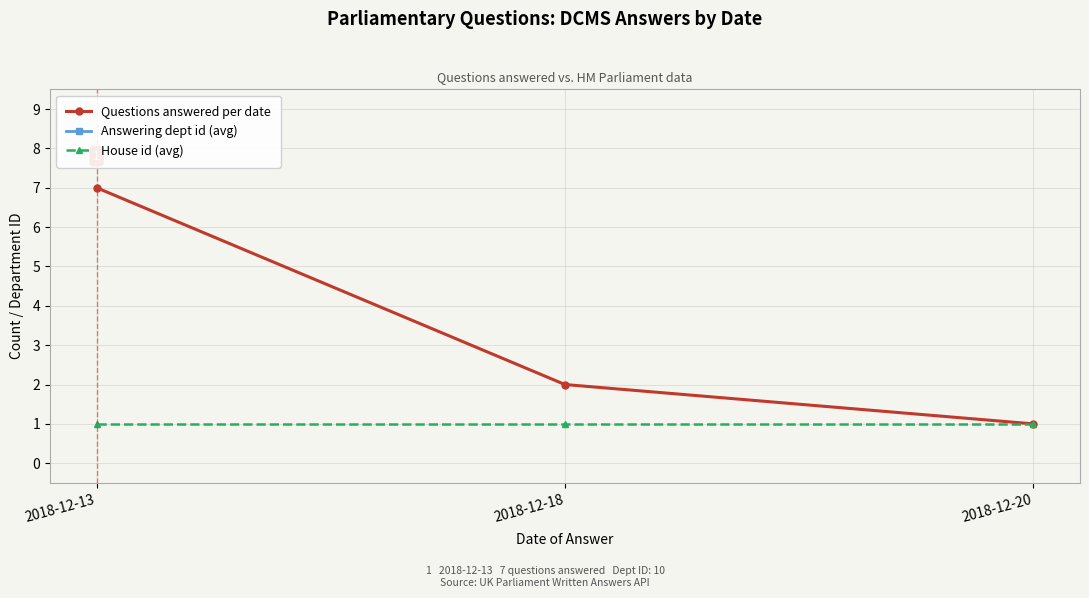

Is it true that Answering dept id (avg) equals 10 at 2018-12-13?

True